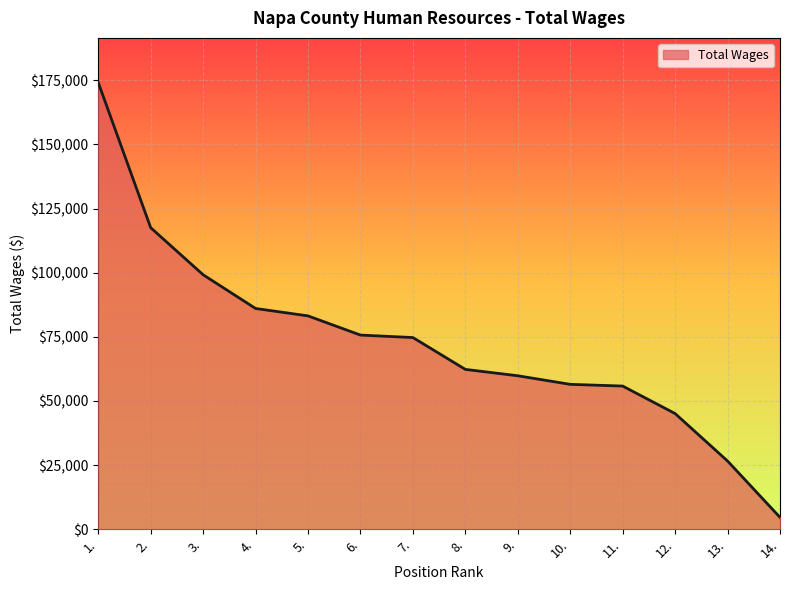

Does the chart display data point markers on the line(s)?

No